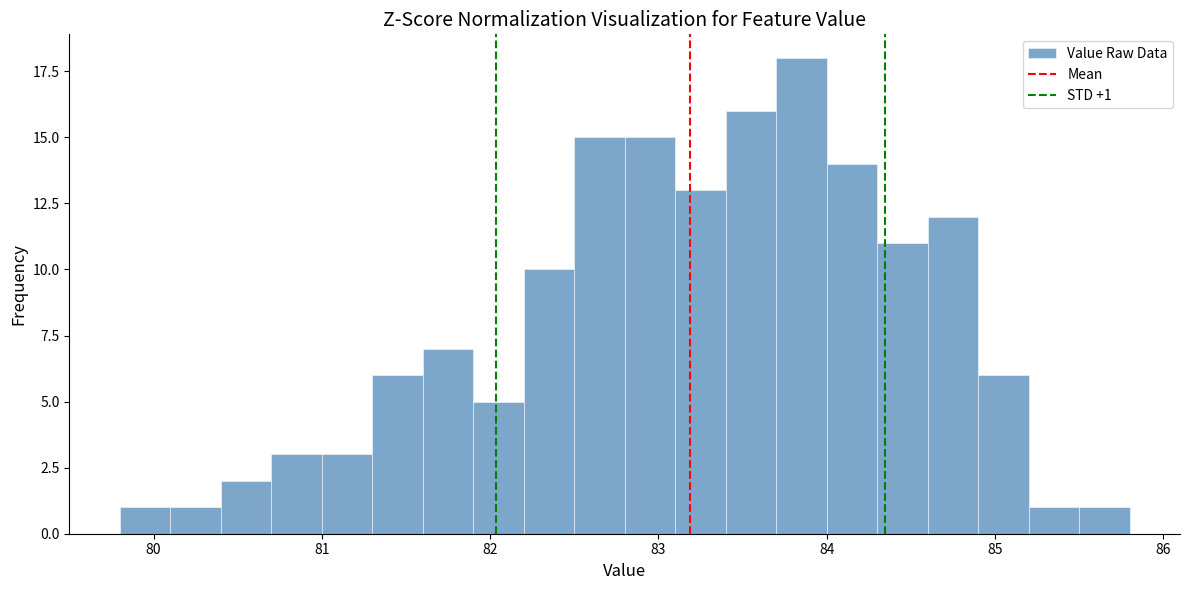

Around what value on the x-axis is the tallest bar? Give the approximate position of its centre, as read against the axis.

83.9